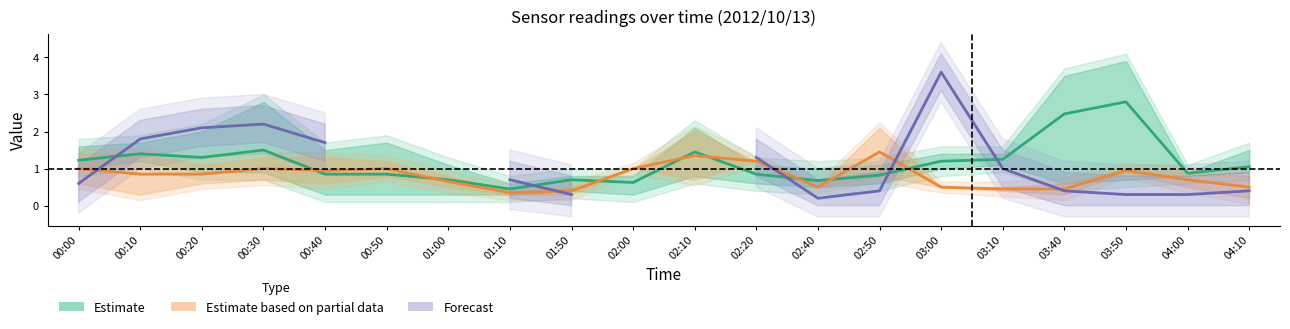

The value of Estimate based on partial data at 02:20 is 0.6. True or false?

False